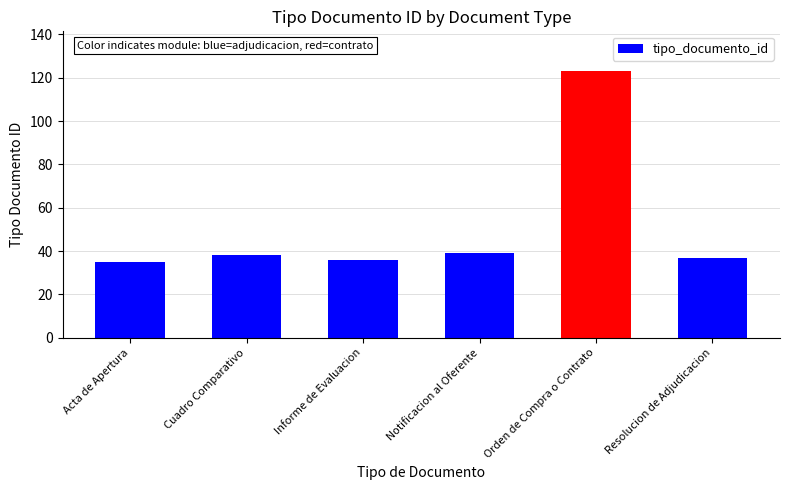

What is the label of the 2nd bar from the left?

Cuadro Comparativo